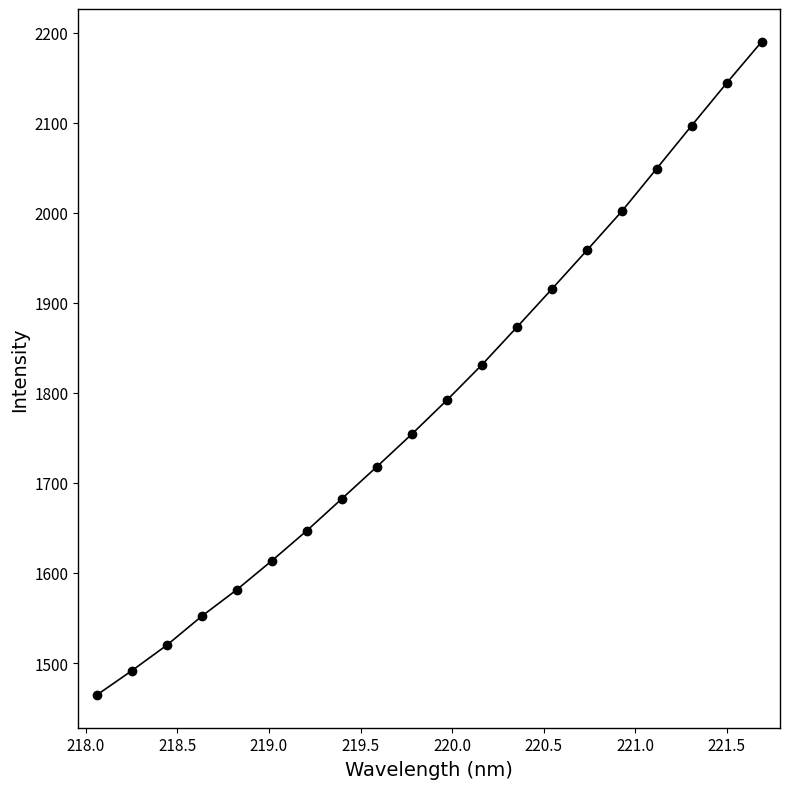

What is the maximum value shown in the chart?

2189.8